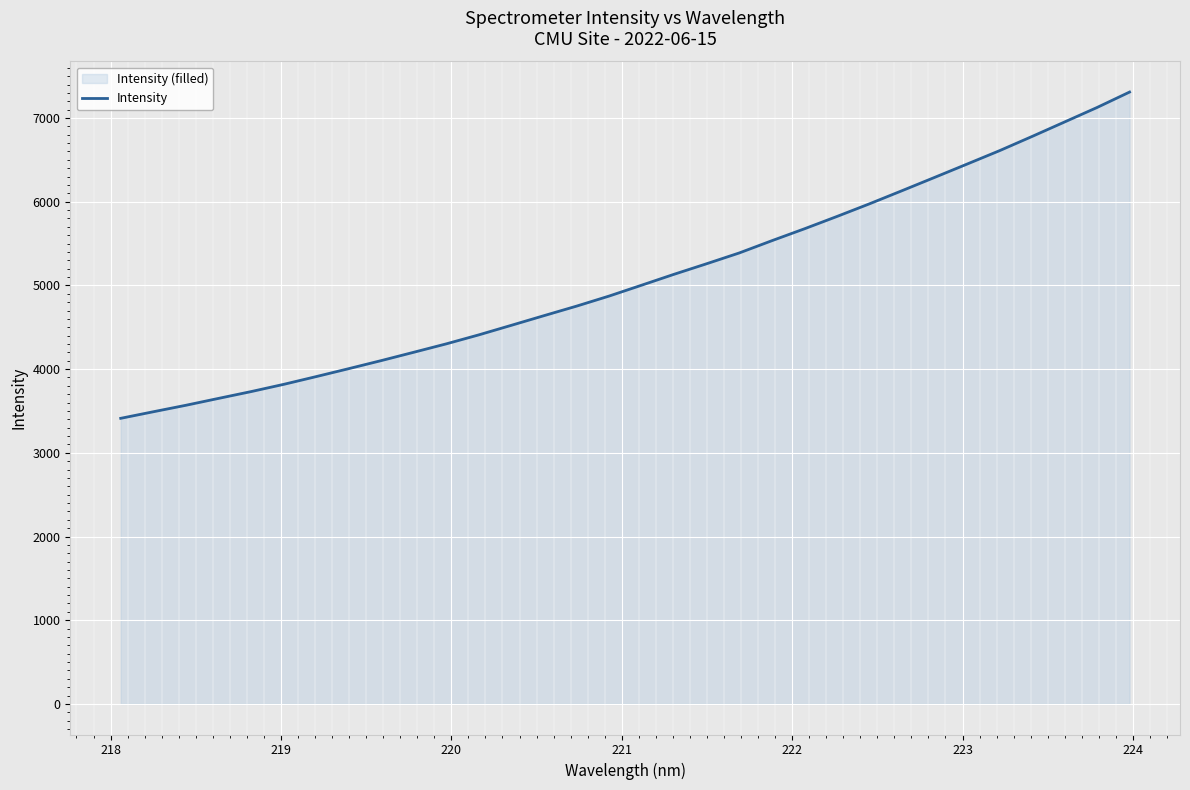

How many lines are shown in the chart?

1